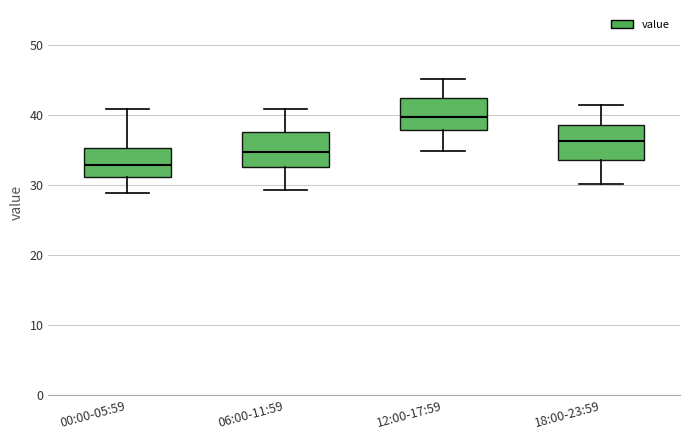

Reading left to right, read every box against the y-axis: the position of its median line, the range the box covers, and the ends of its whiskers. The values are not printed on the chart, so give them approximately, as read against the axis.

00:00-05:59: median 33, box 31 to 35, whiskers 29 to 41
06:00-11:59: median 35, box 33 to 38, whiskers 29 to 41
12:00-17:59: median 40, box 38 to 42, whiskers 35 to 45
18:00-23:59: median 36, box 34 to 39, whiskers 30 to 41